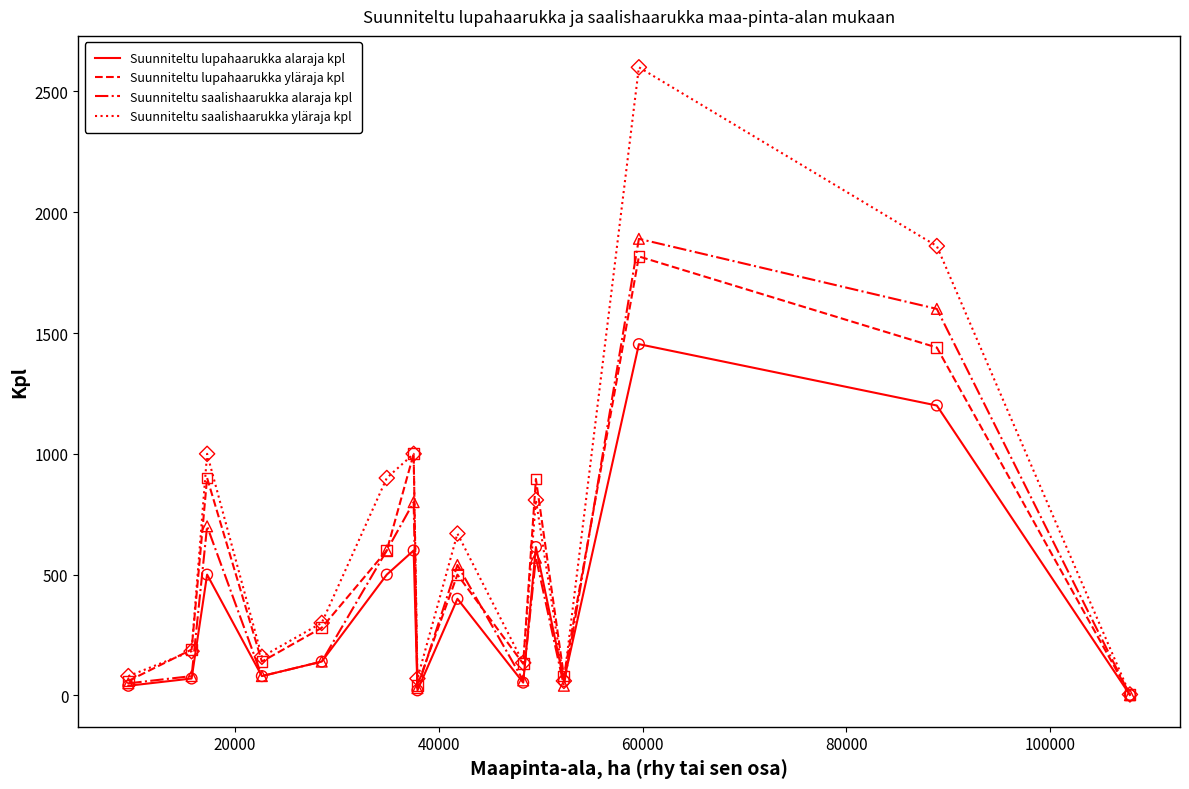

Which series has the largest total across all categories?

Suunniteltu saalishaarukka yläraja kpl